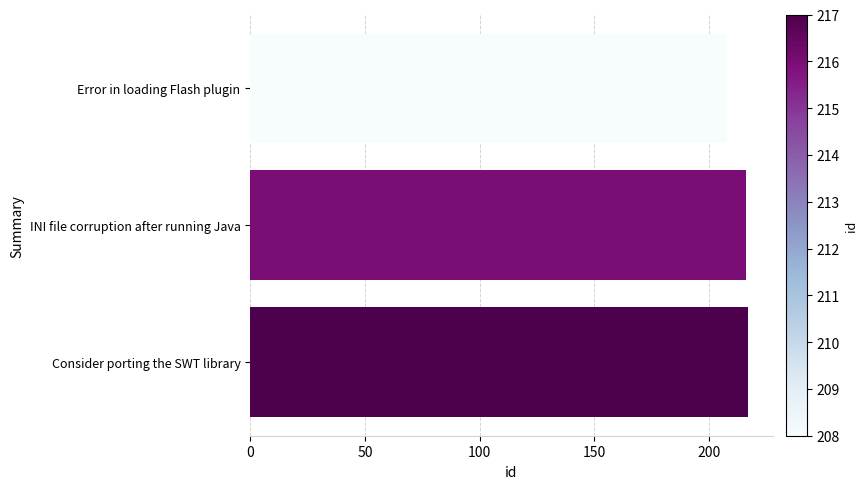

The chart shows a value of 134 at Consider porting the SWT library. True or false?

False